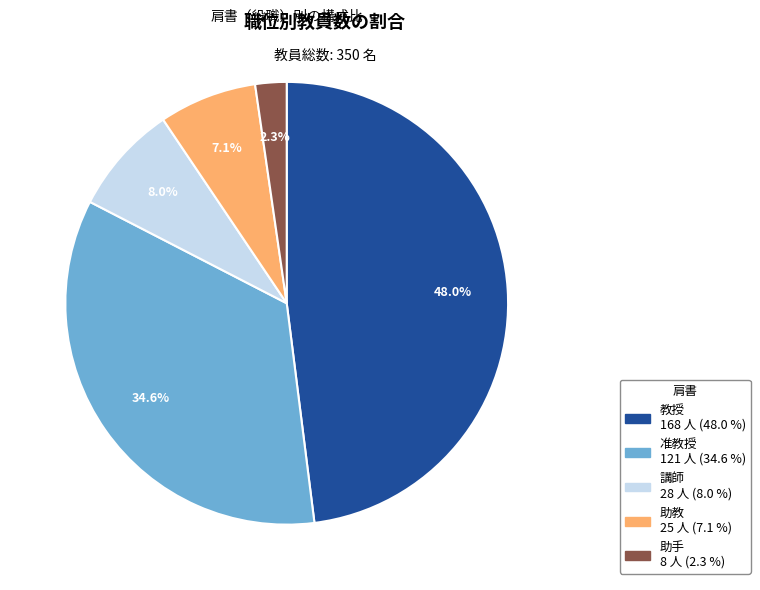

Between 准教授 and 教授, which is larger?

教授